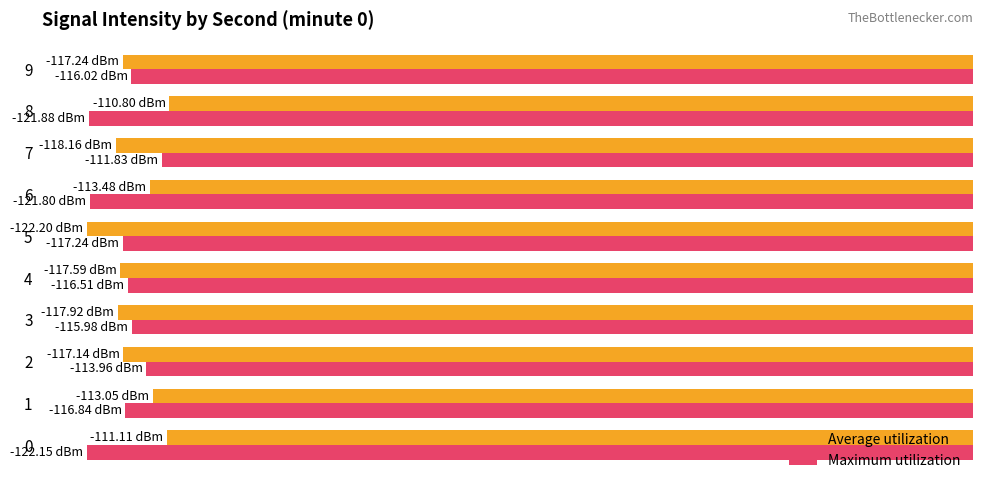

Which series has the largest range (max minus min)?

Average utilization